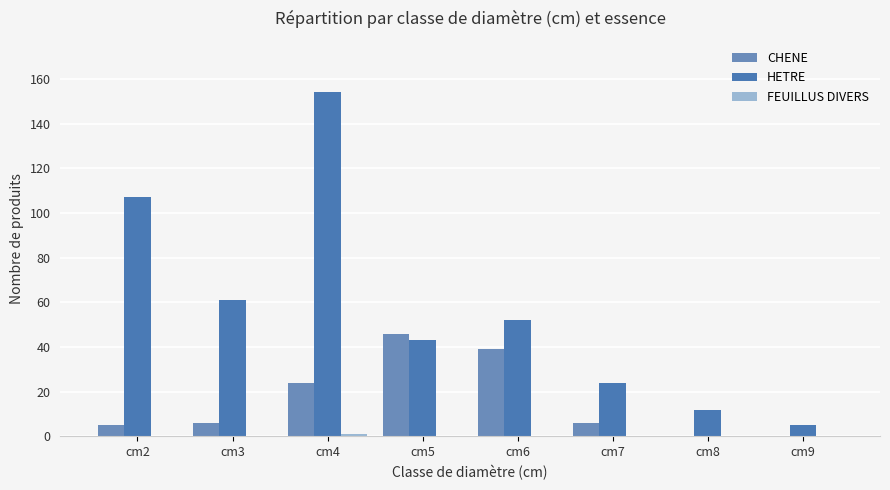

Reading right to left, list all the values displayed in this chart.

CHENE: 0	0	6	39	46	24	6	5
HETRE: 5	12	24	52	43	154	61	107
FEUILLUS DIVERS: 0	0	0	0	0	1	0	0